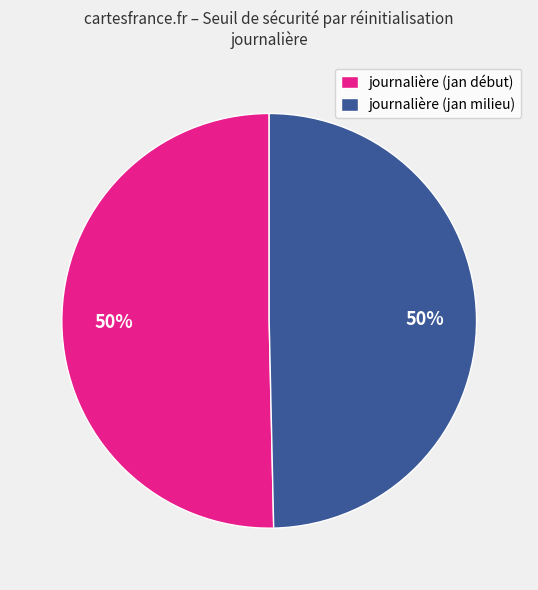

To the nearest percent, what percentage of the pie is journalière (jan début)?

50%